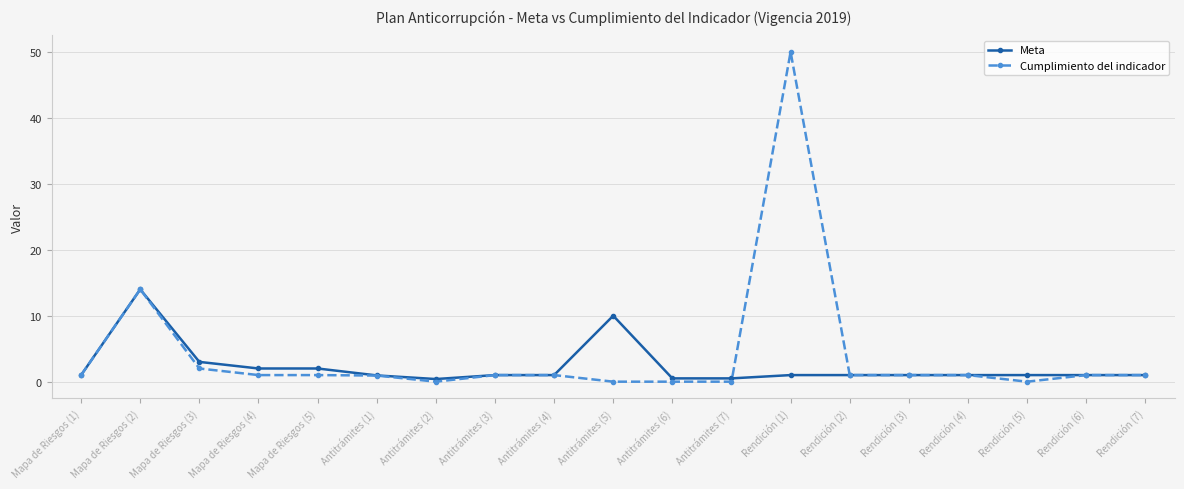

At which label does Meta reach its peak?

Mapa de Riesgos (2)